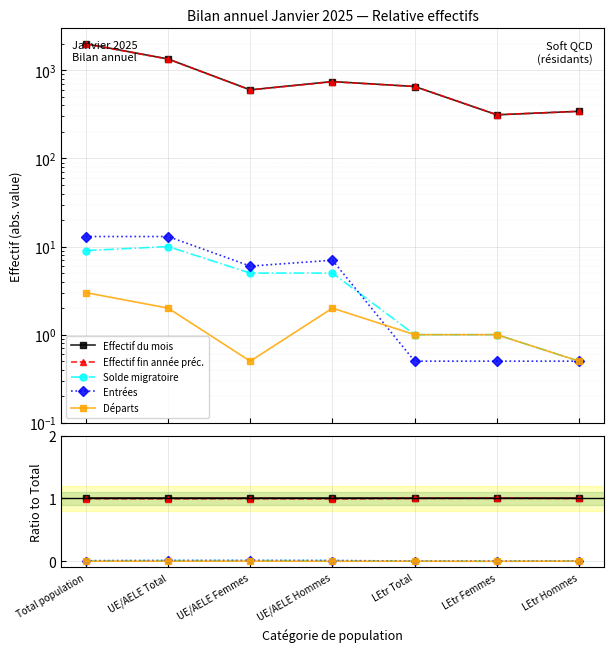

Reading left to right, transcribe all the data shown in this chart.

Effectif du mois: 1.0	1.0	1.0	1.0	1.0	1.0	1.0
Effectif fin année préc.: 1.0	1.0	1.0	1.0	1.0	1.0	1.0
Solde migratoire: 0.0	0.0	0.0	0.0	-0.0	-0.0	0.0
Entrées: 0.0	0.0	0.0	0.0	0.0	0.0	0.0
Départs: -0.0	-0.0	0.0	-0.0	-0.0	-0.0	0.0